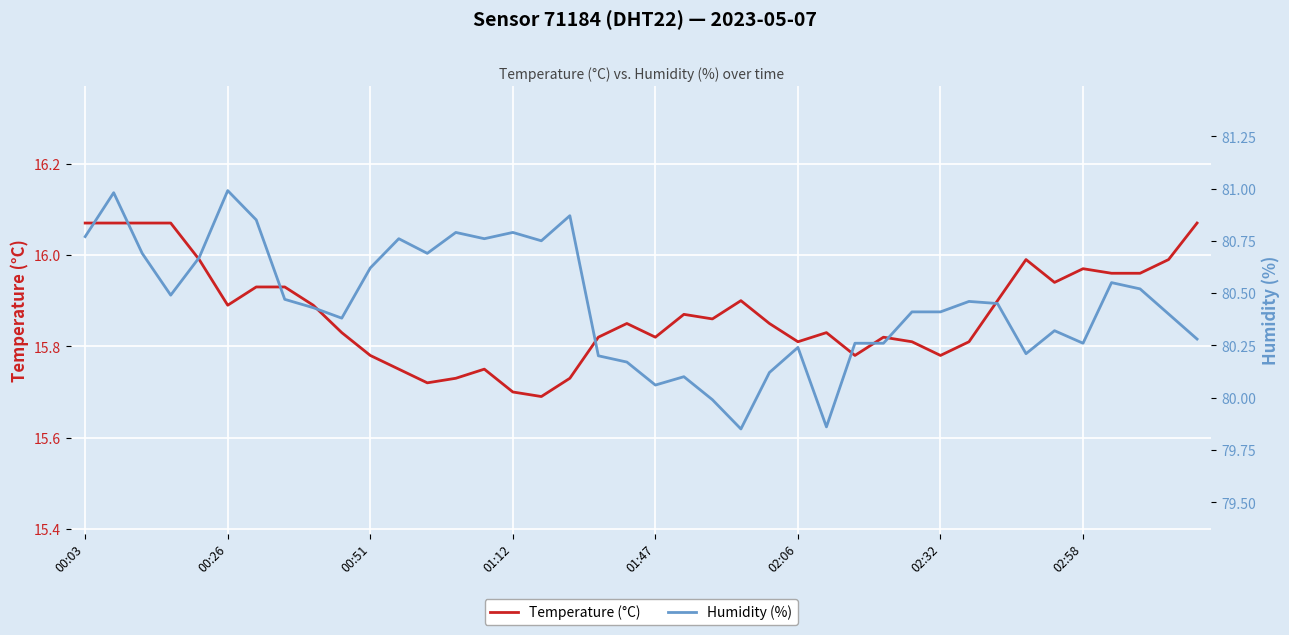

Rank the series by their maximum value, from highest to lowest.

Humidity (%), Temperature (°C)